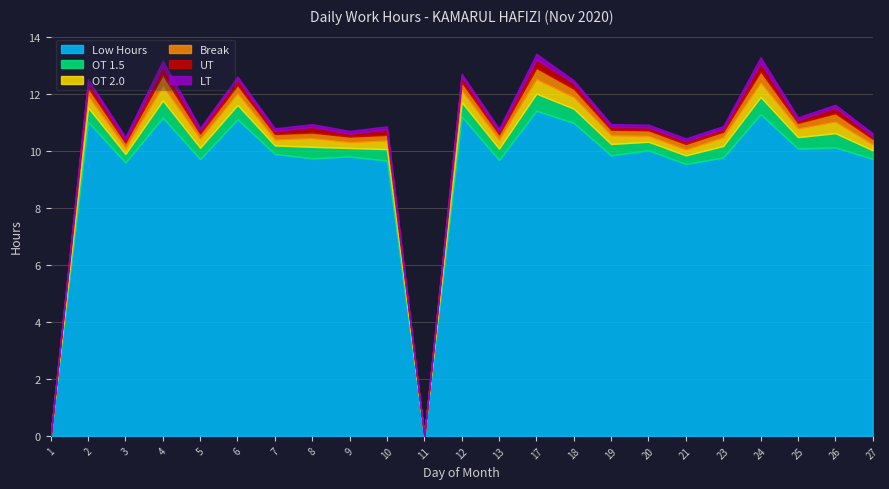

Does the chart have visible grid lines?

Yes